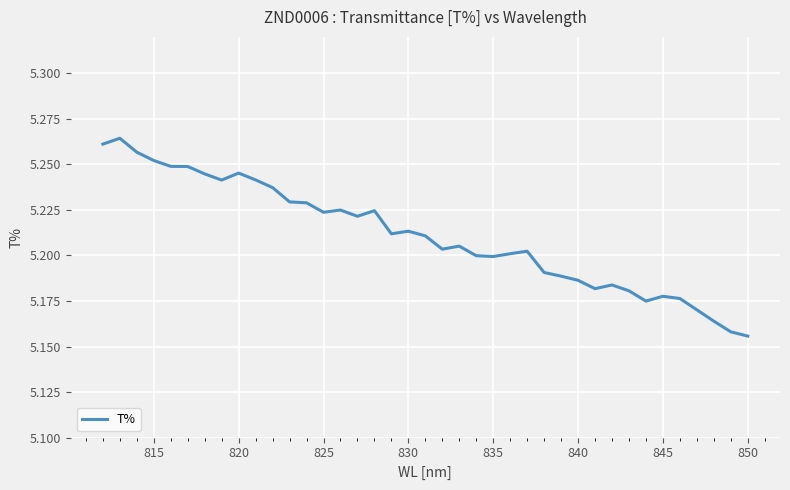

True or false: there are more than 2 points higher than both neighbors.

True